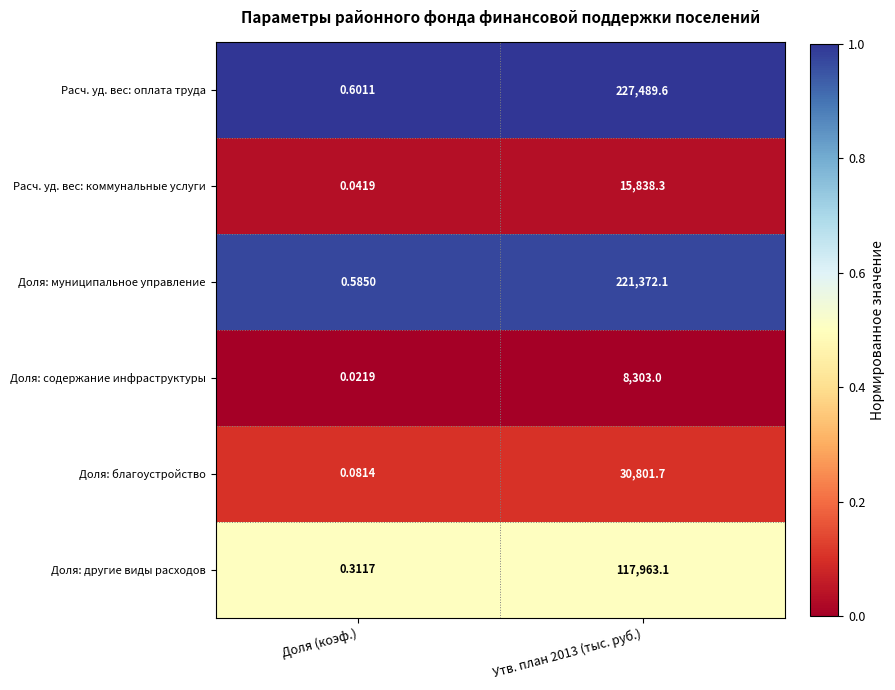

Rank the series at Утв. план 2013 (тыс. руб.) from lowest to highest value.

Доля: содержание инфраструктуры, Расч. уд. вес: коммунальные услуги, Доля: благоустройство, Доля: другие виды расходов, Доля: муниципальное управление, Расч. уд. вес: оплата труда